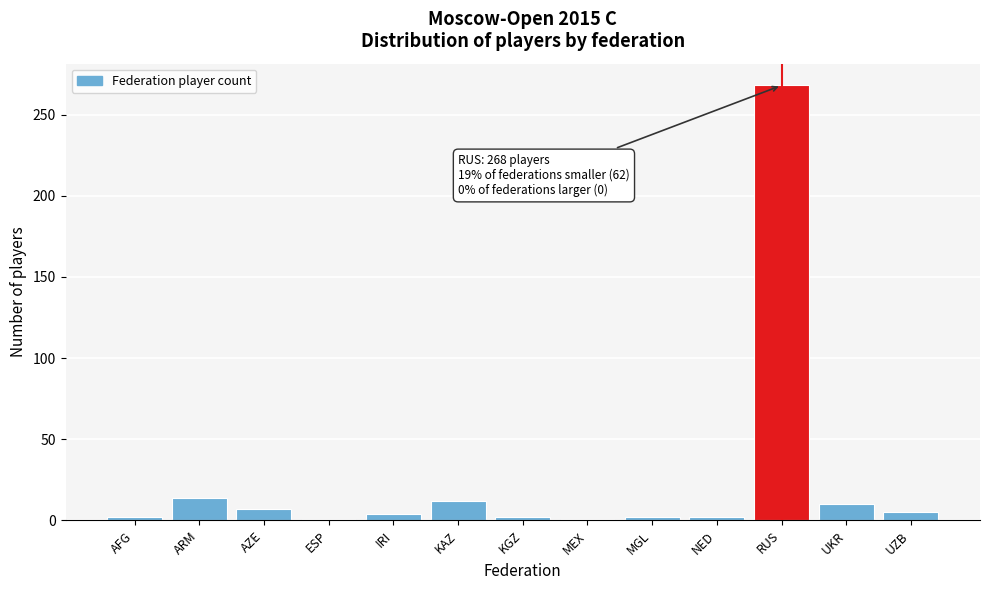

What is the label of the 6th bar from the right?

MEX